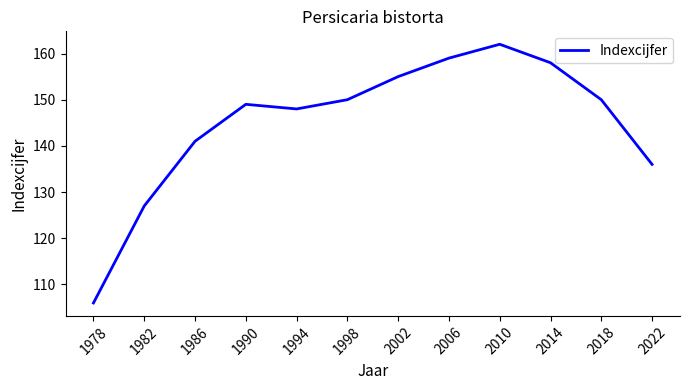

Is this an area chart (filled region under the line)?

No